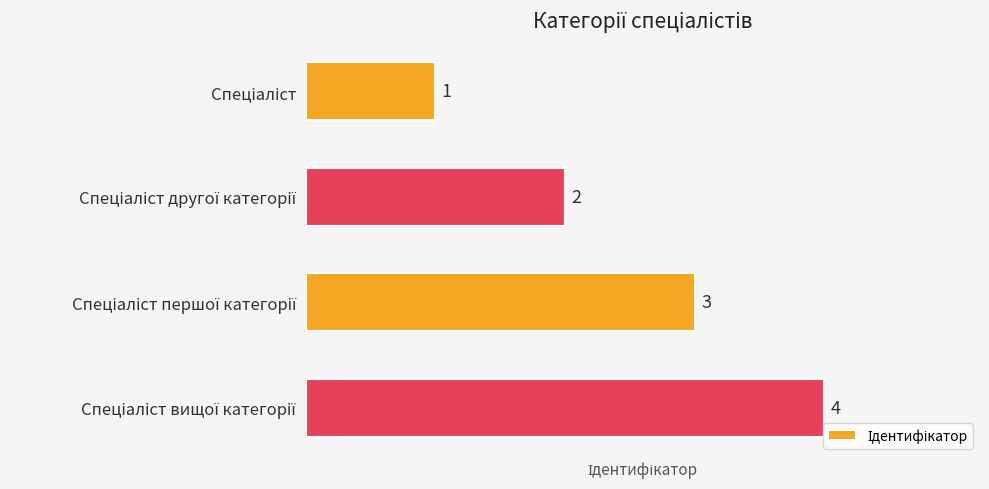

What is the value of the 1st bar from the top?

1